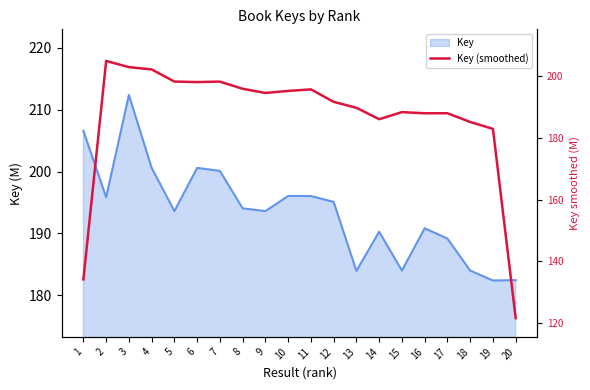

How many lines are shown in the chart?

1